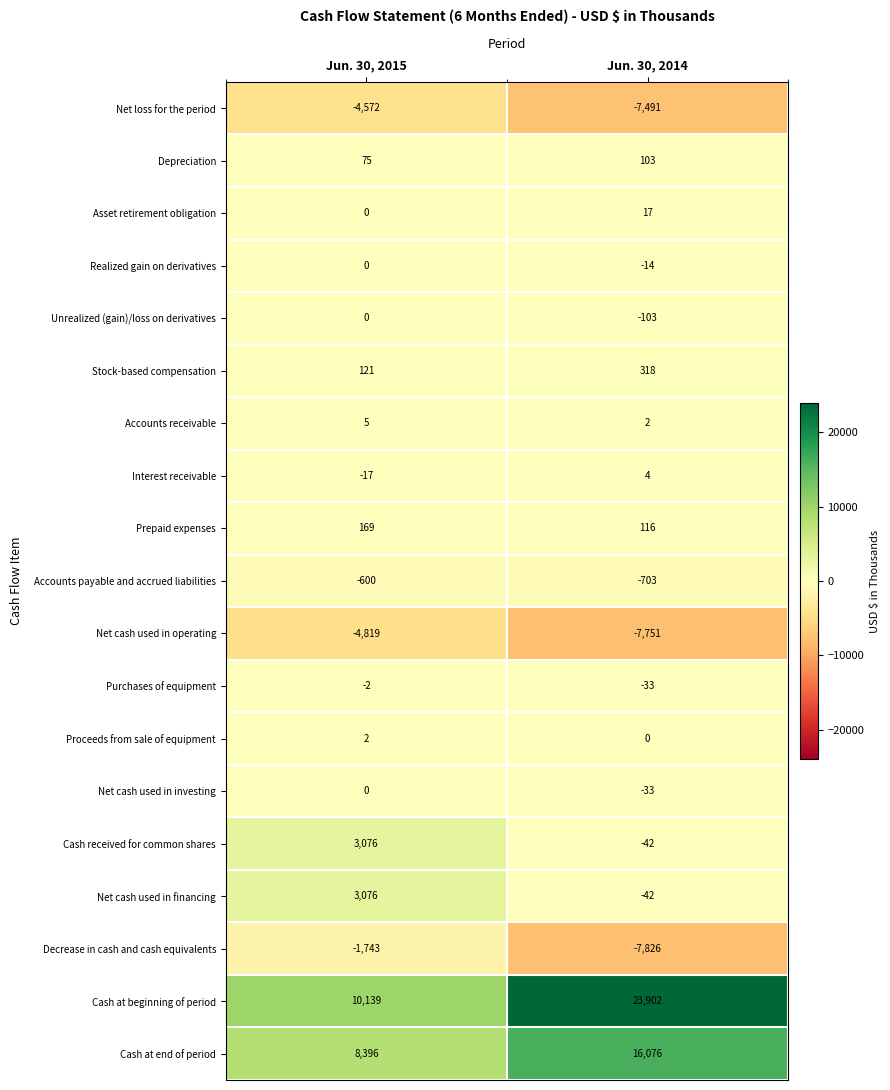

What is the sum of the Cash received for common shares values at Jun. 30, 2014 and Jun. 30, 2015?

3034